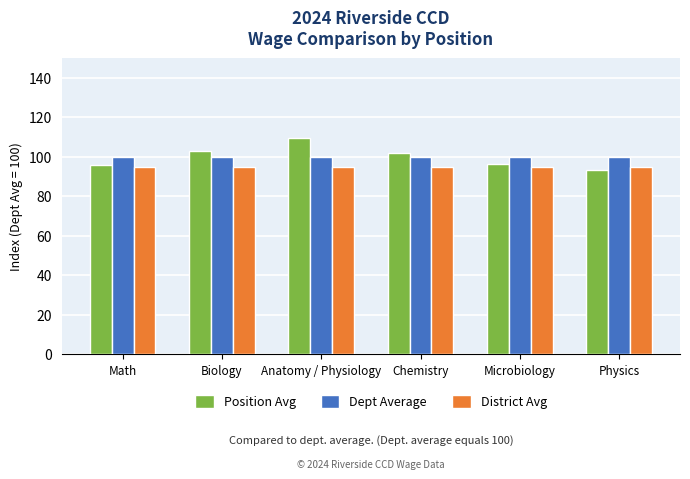

Which series has the largest range (max minus min)?

Position Avg